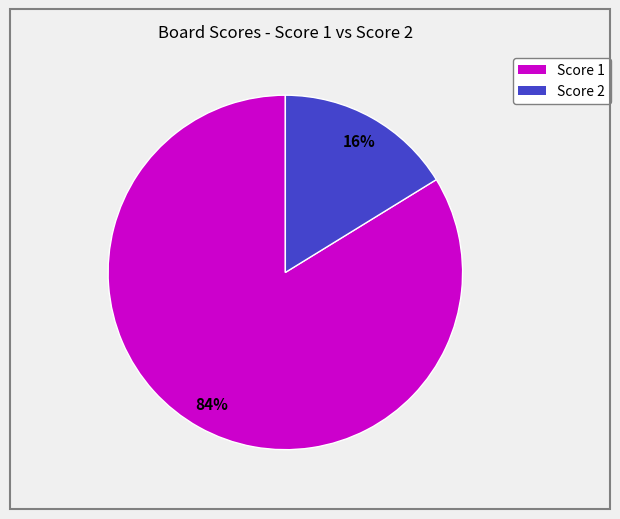

Does any single category account for the majority?

Yes